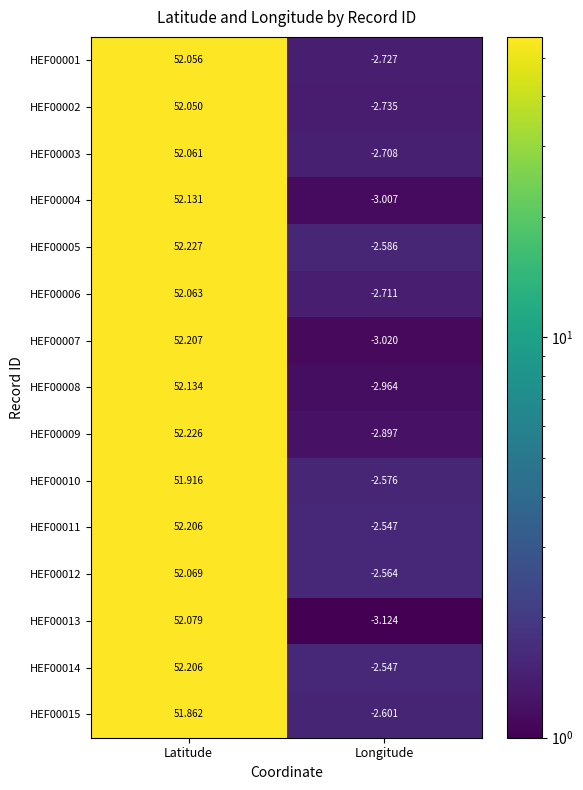

Is the value of HEF00010 at Longitude greater than the value of HEF00007 at Longitude?

Yes